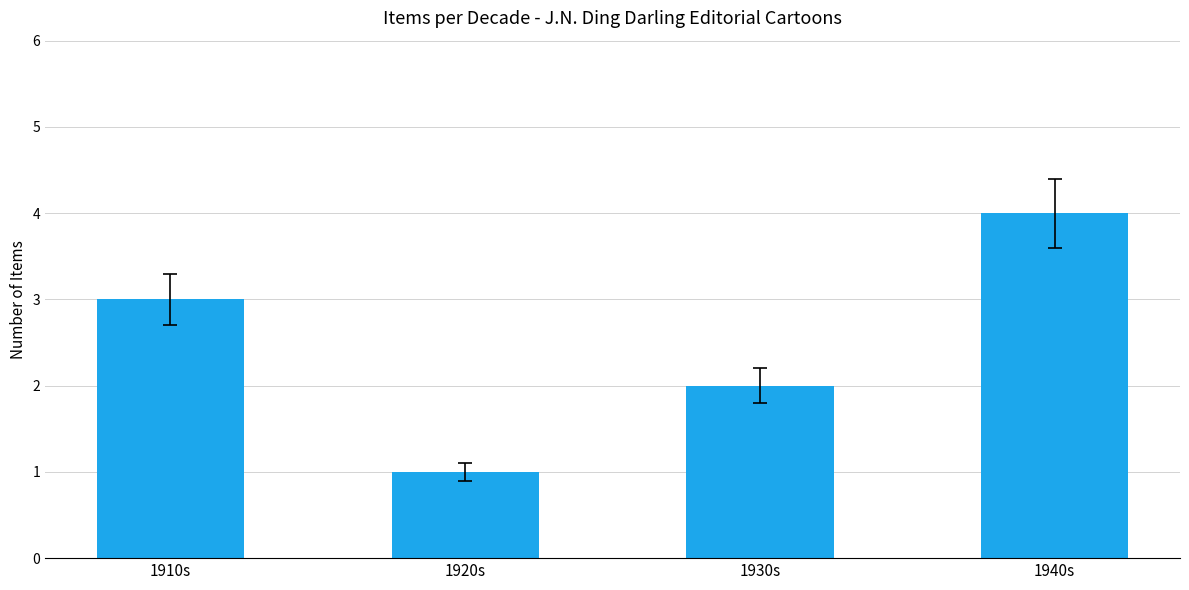

What is the sum of the values at 1920s and 1910s?

4